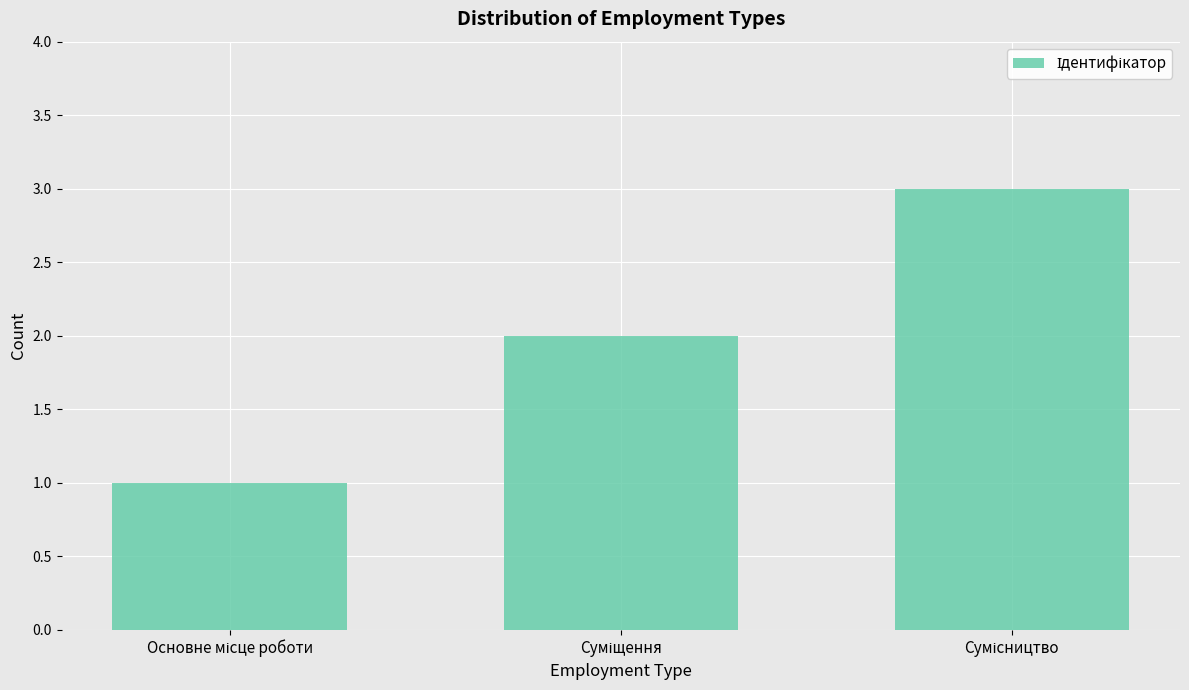

What is the maximum value shown in the chart?

3